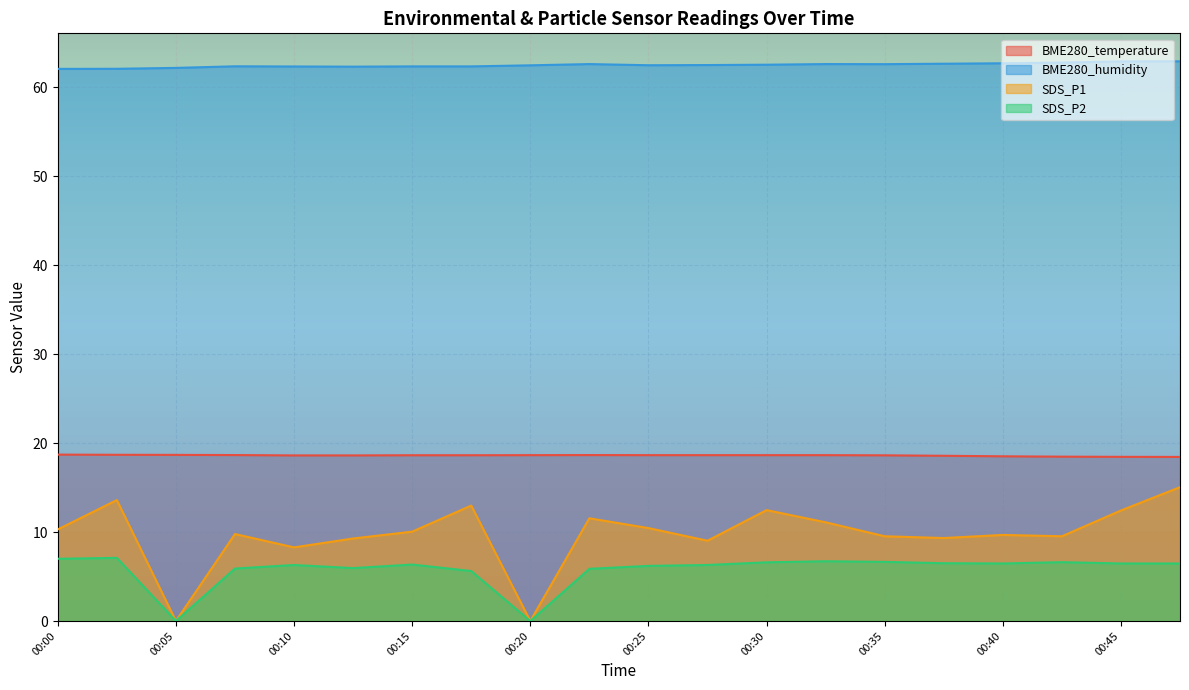

Which series has the widest spread of values?

SDS_P1